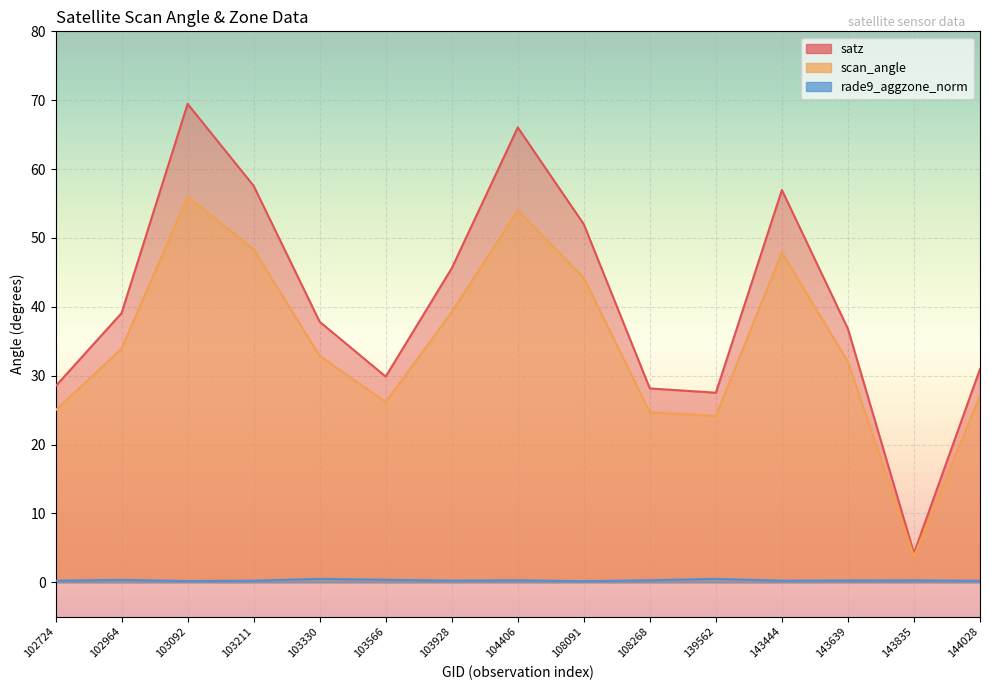

How many interior local valleys does the scan_angle series have?

3